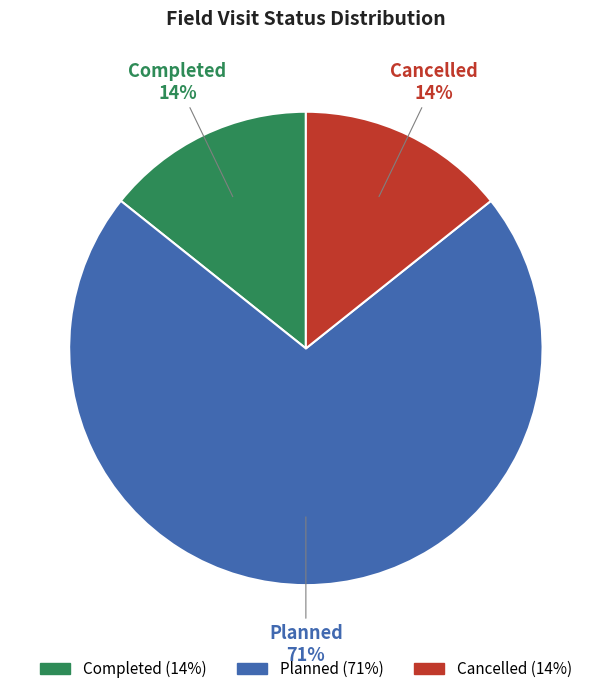

Which slice is the largest?

Planned